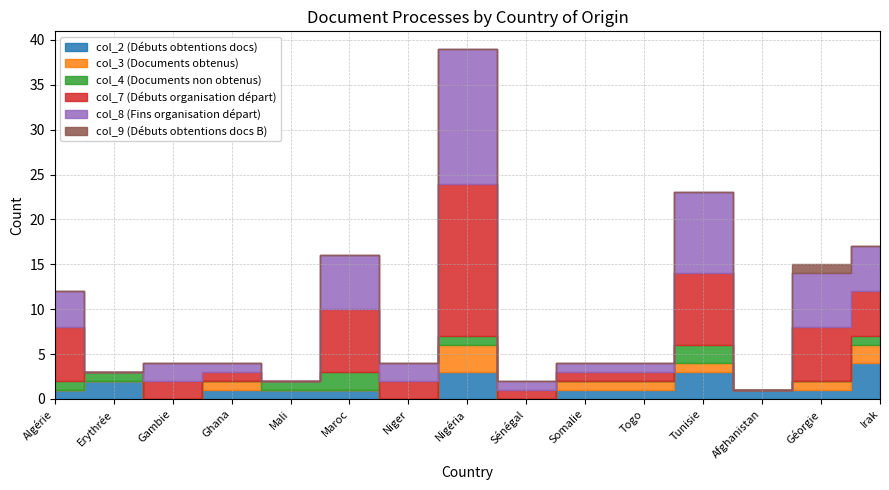

Which has a higher value, Algérie or Ghana?

Algérie